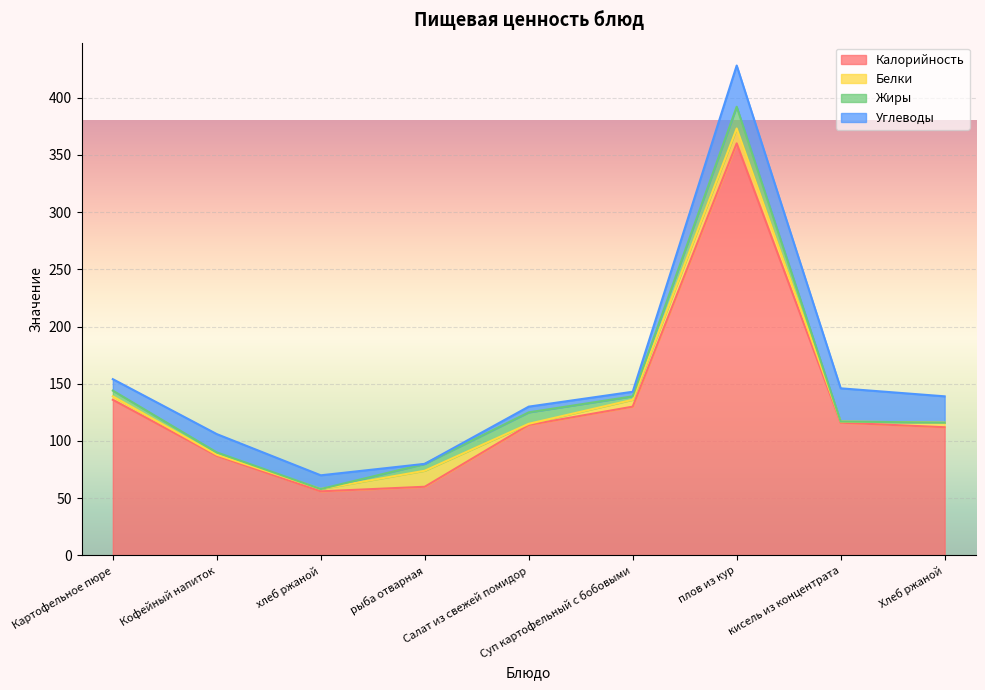

List the series in order of their peak value, lowest first.

Белки, Жиры, Углеводы, Калорийность